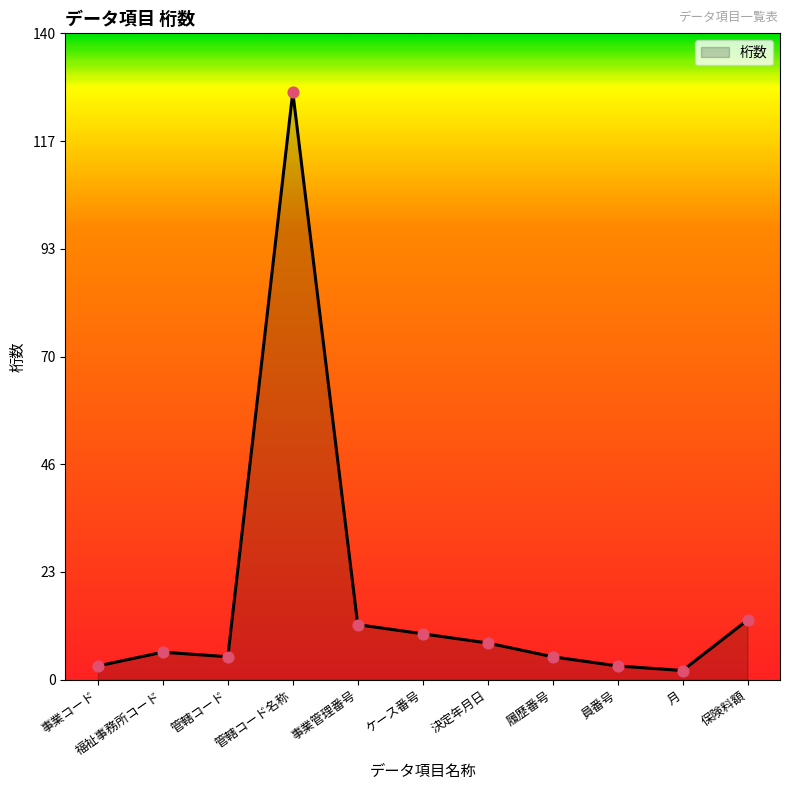

Between 事業管理番号 and 管轄コード名称, which is larger?

管轄コード名称